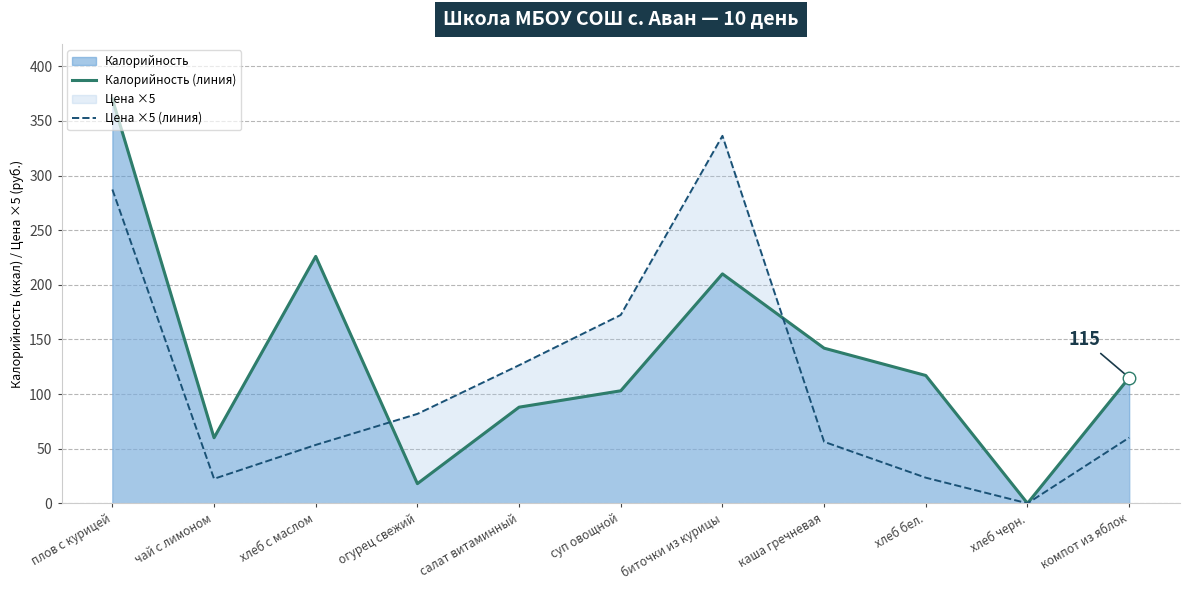

True or false: Калорийность (линия) has more than 2 interior local peaks.

False